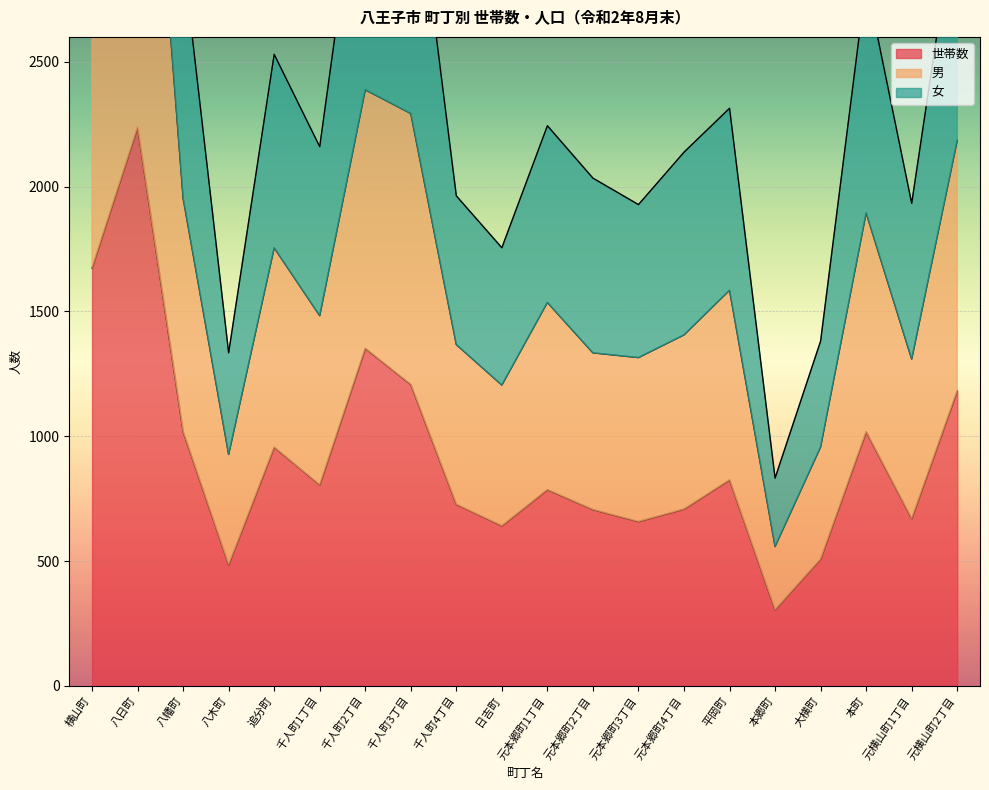

Is it true that 世帯数 equals 177 at 本郷町?

False